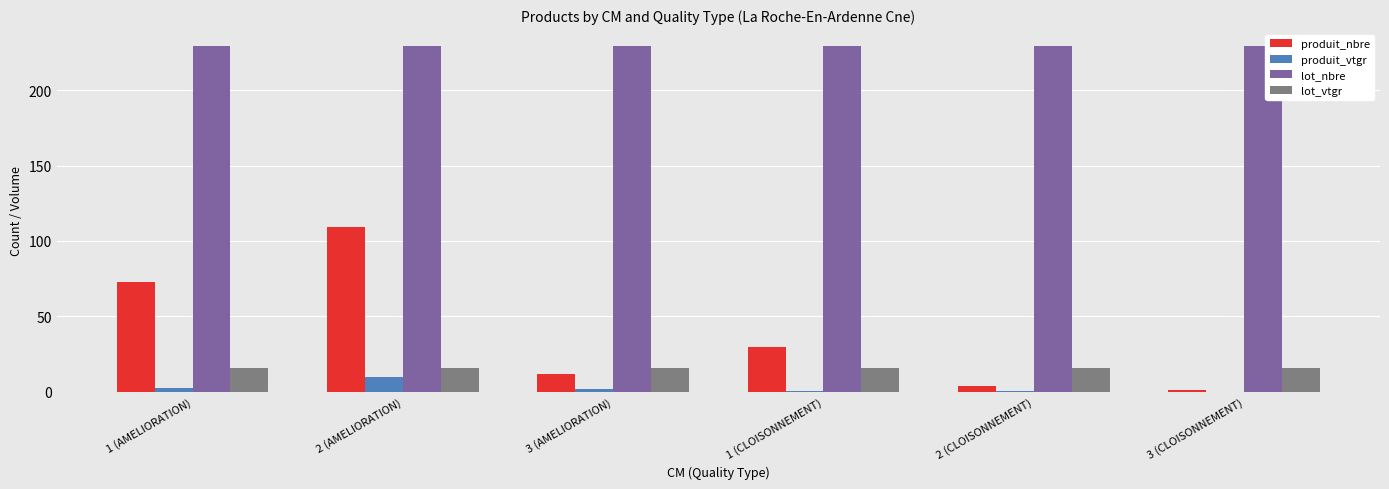

What value does the lot_vtgr series have at 1 (CLOISONNEMENT)?

15.6